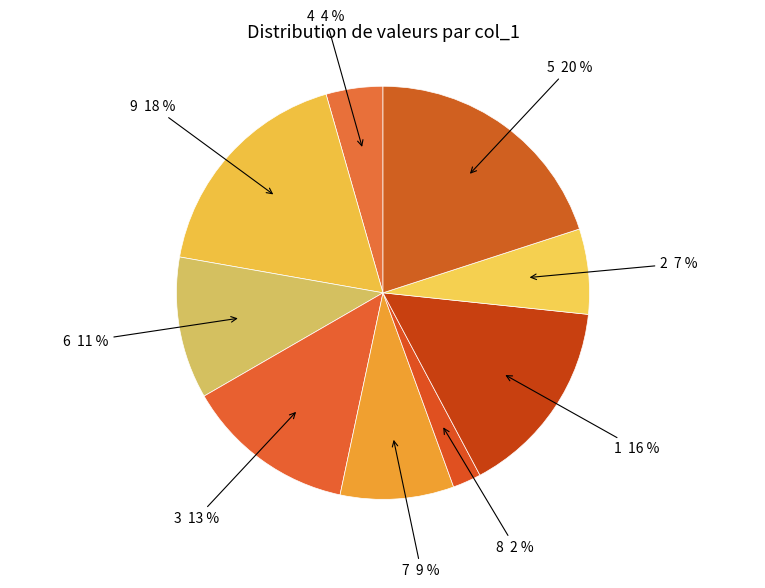

Is there a majority slice in this chart?

No